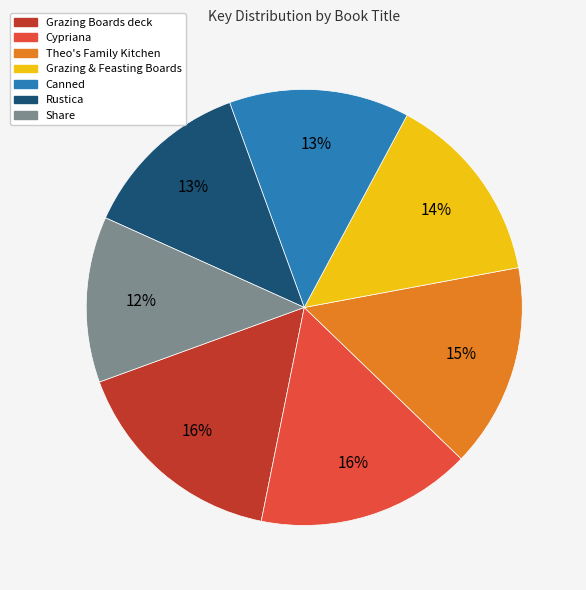

What percentage is the Share slice, to the nearest percent?

12%